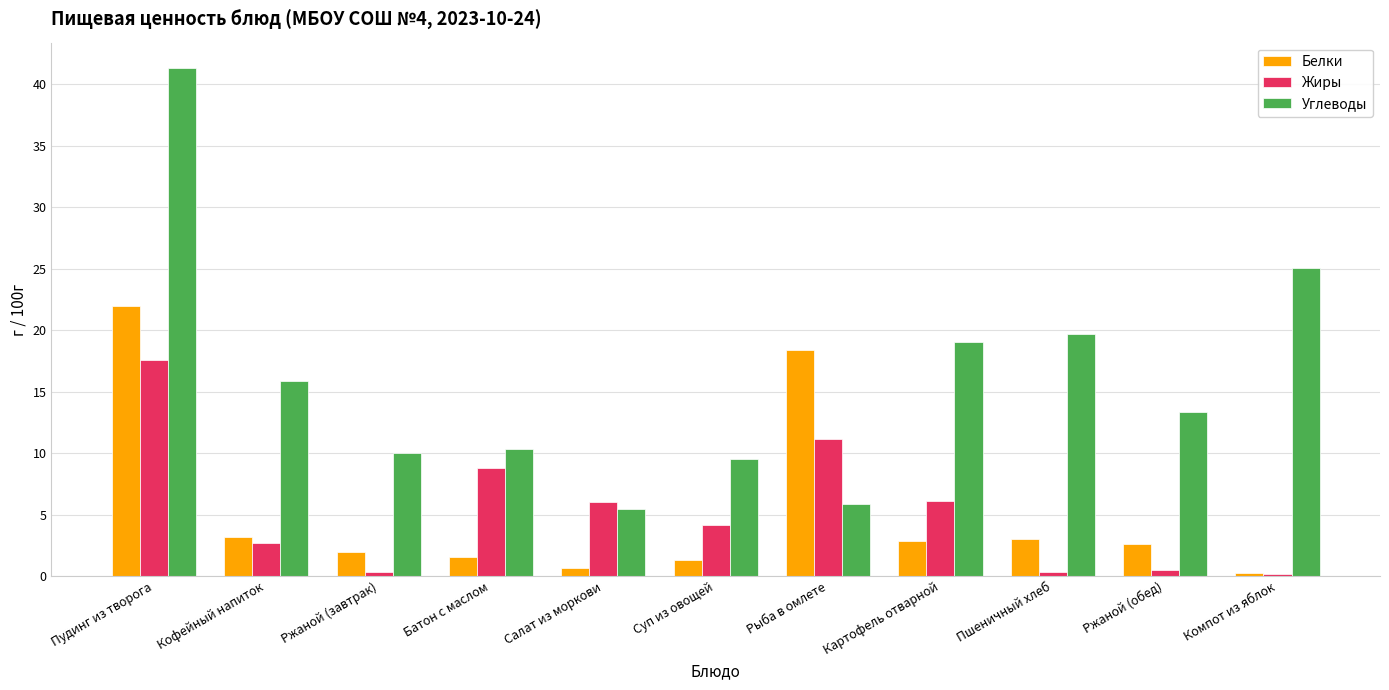

What is the value of the Углеводы bar at the 2nd from the left?

15.9